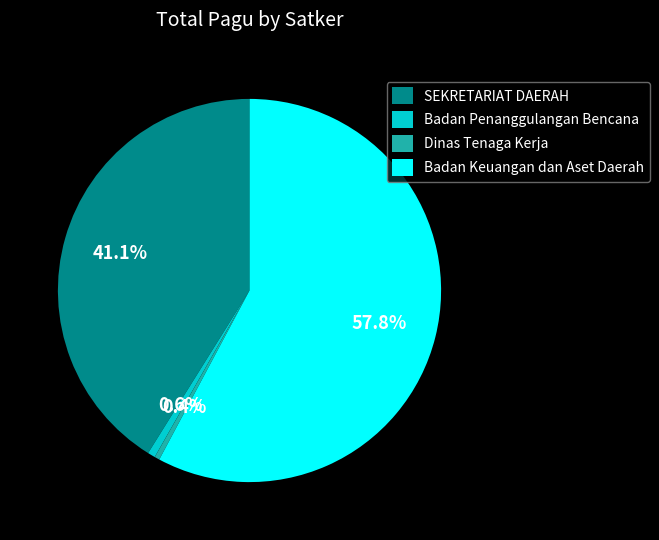

Which category has the biggest portion of the pie?

Badan Keuangan dan Aset Daerah